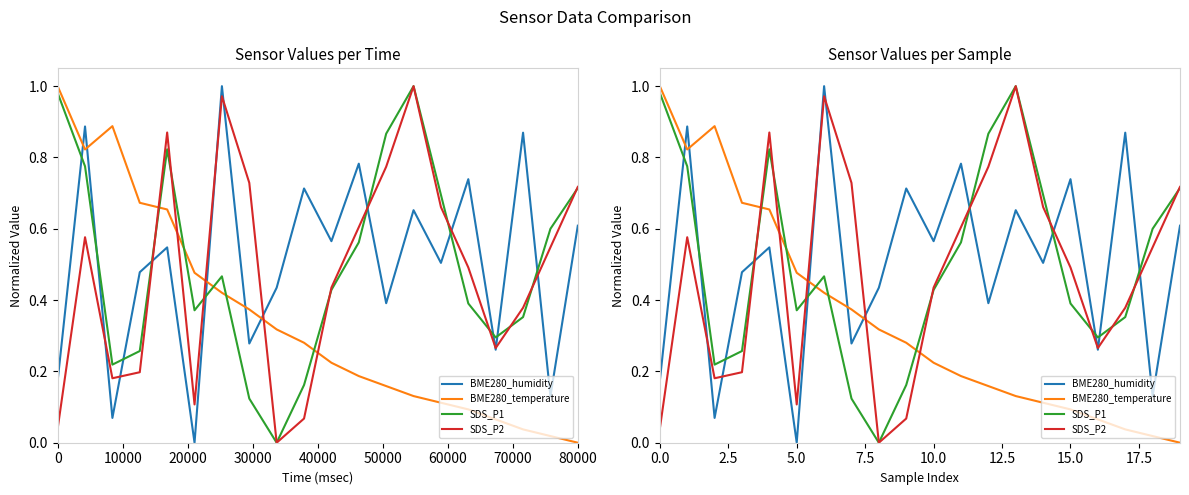

Does the chart have visible grid lines?

No